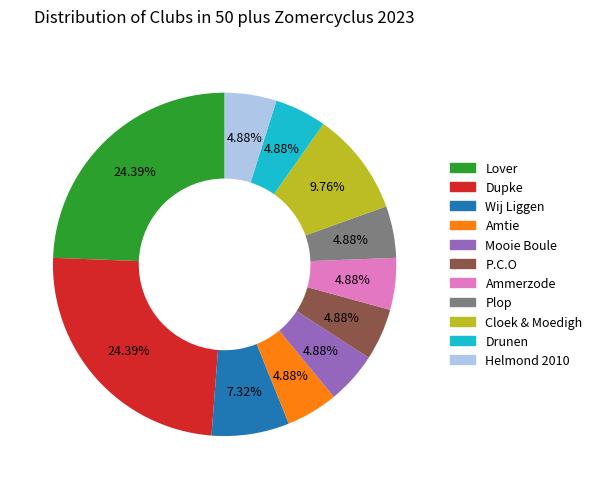

Do Helmond 2010 and Plop together represent more than half of the pie?

No